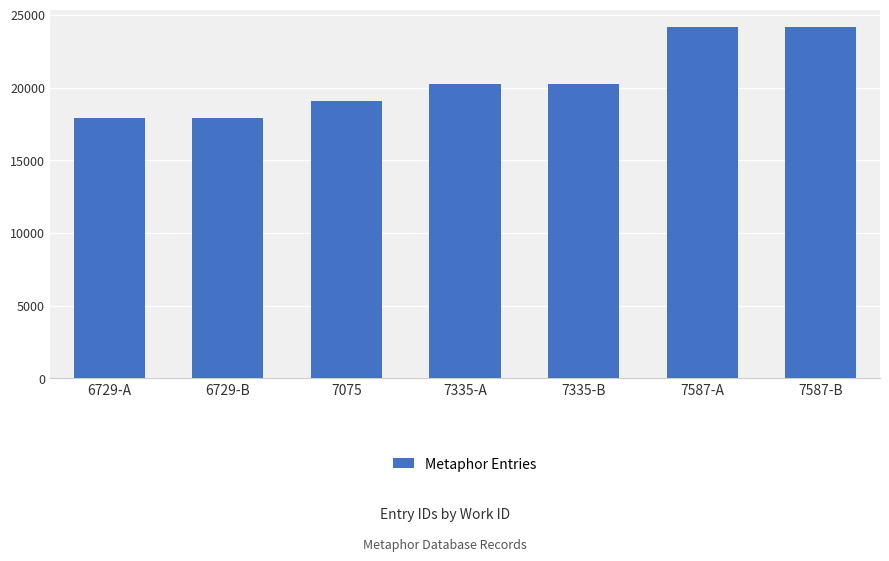

The chart shows a value of 17919 at 6729-B. True or false?

True